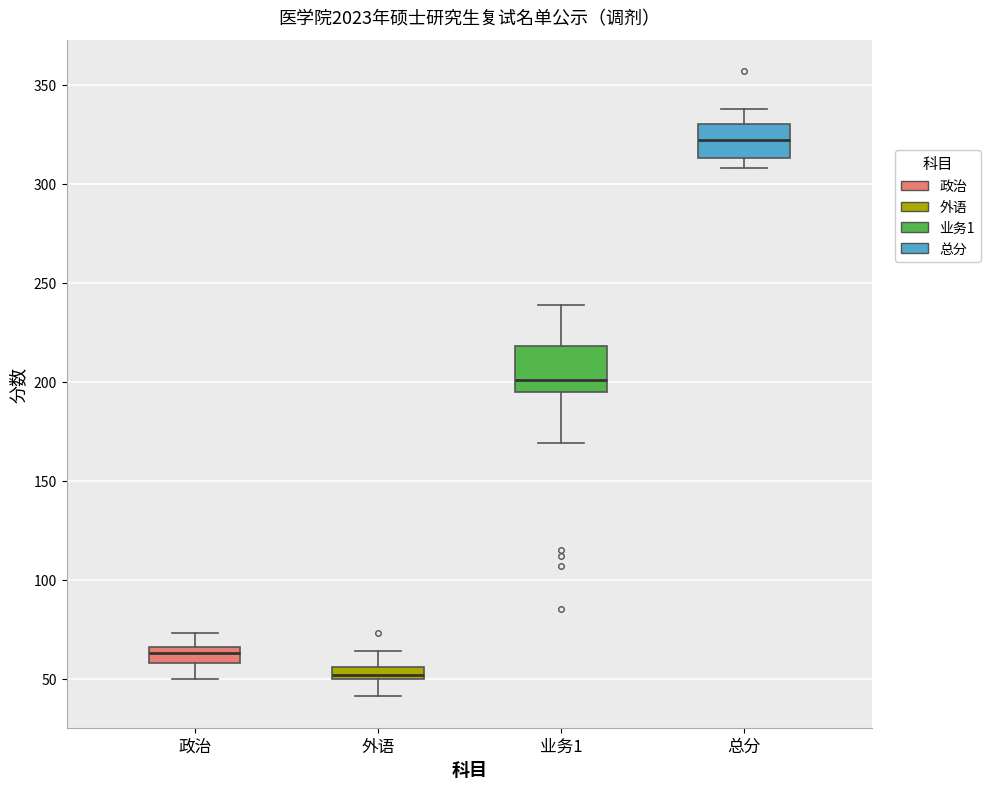

Which box has the lowest median line?

外语